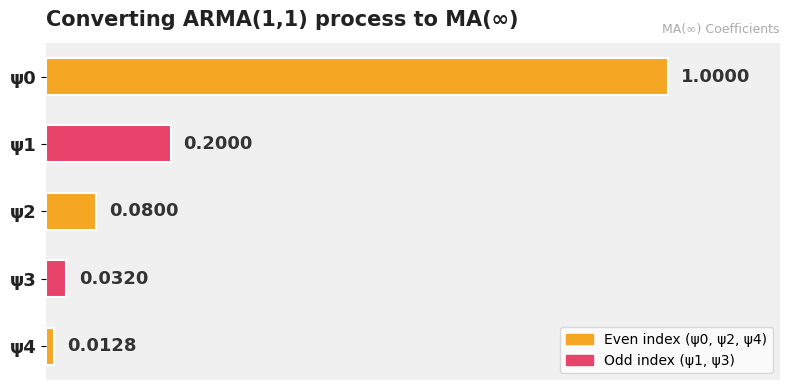

What is the change in value from ψ0 to ψ3?

-1.0